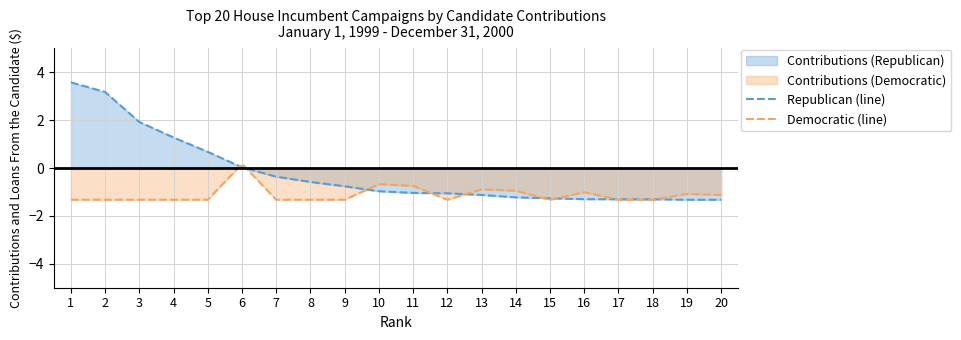

What is the average value of the Republican (line) series?

-0.2